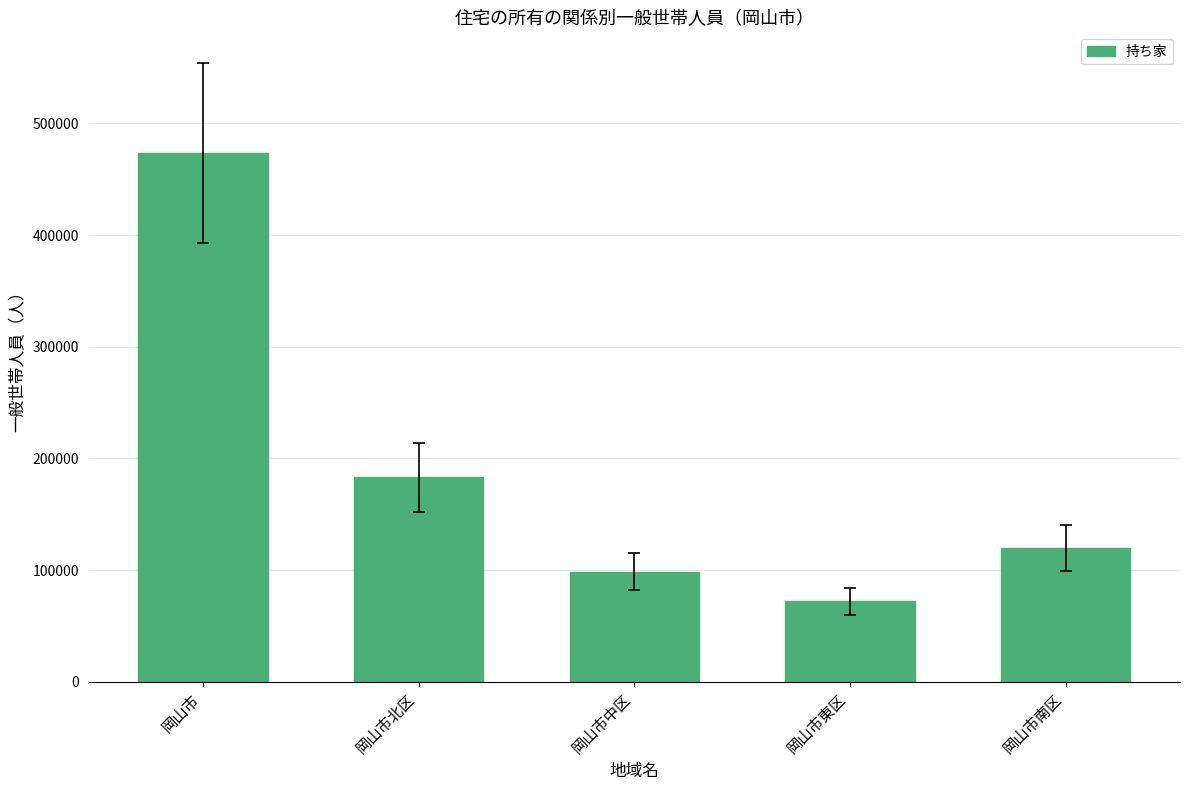

At which label does the data first exceed 119741?

岡山市